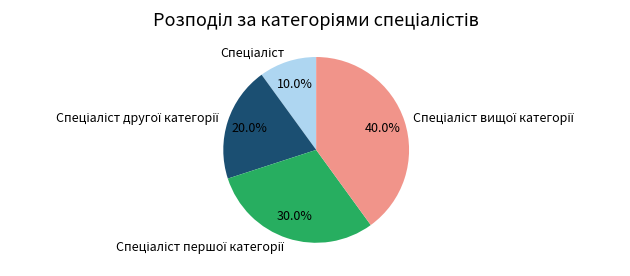

Count the number of slices in the pie.

4